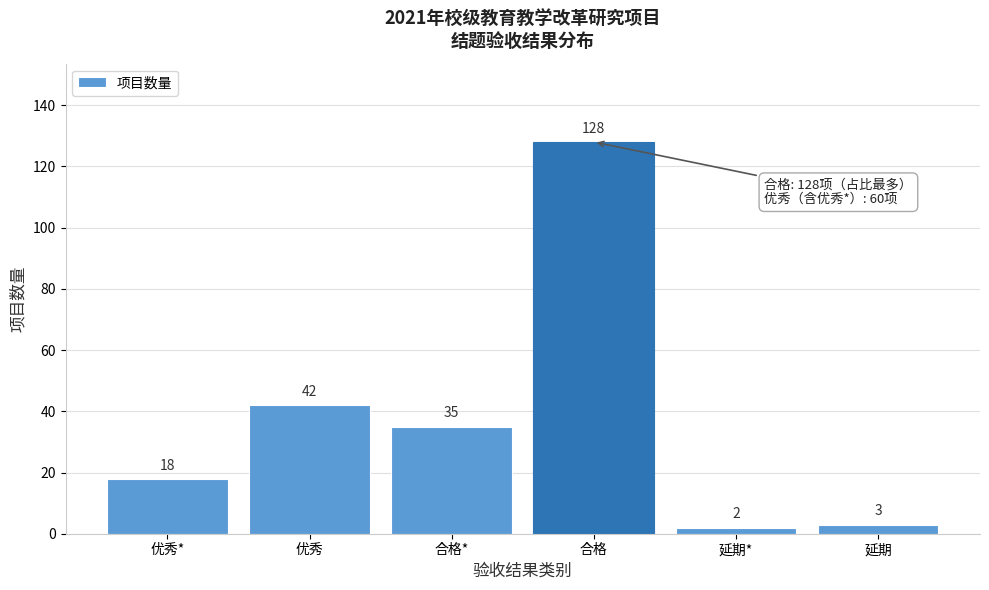

Reading left to right, list all the values displayed in this chart.

优秀*=18	优秀=42	合格*=35	合格=128	延期*=2	延期=3